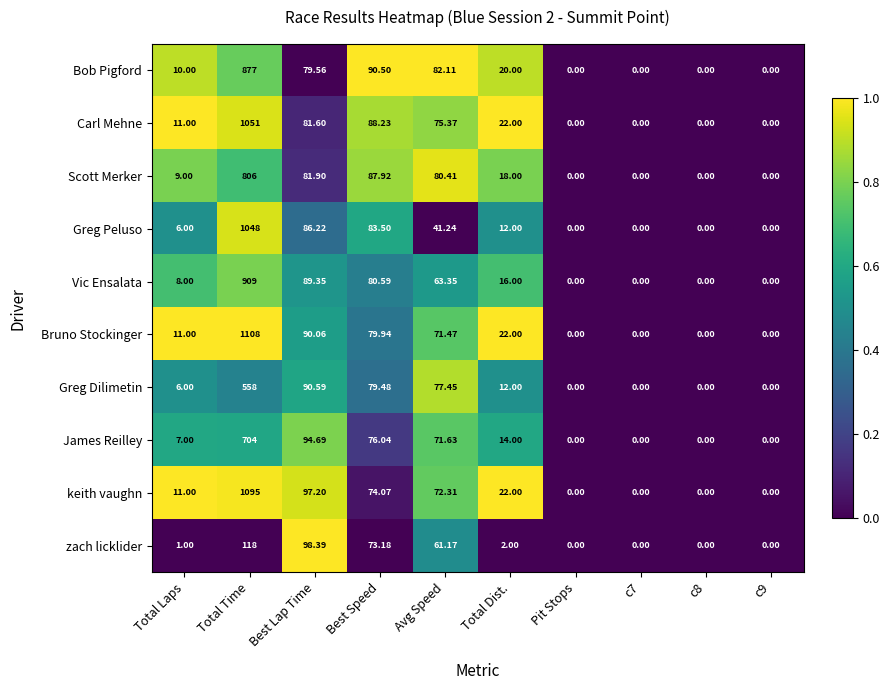

At which label does Scott Merker reach its peak?

Total Time